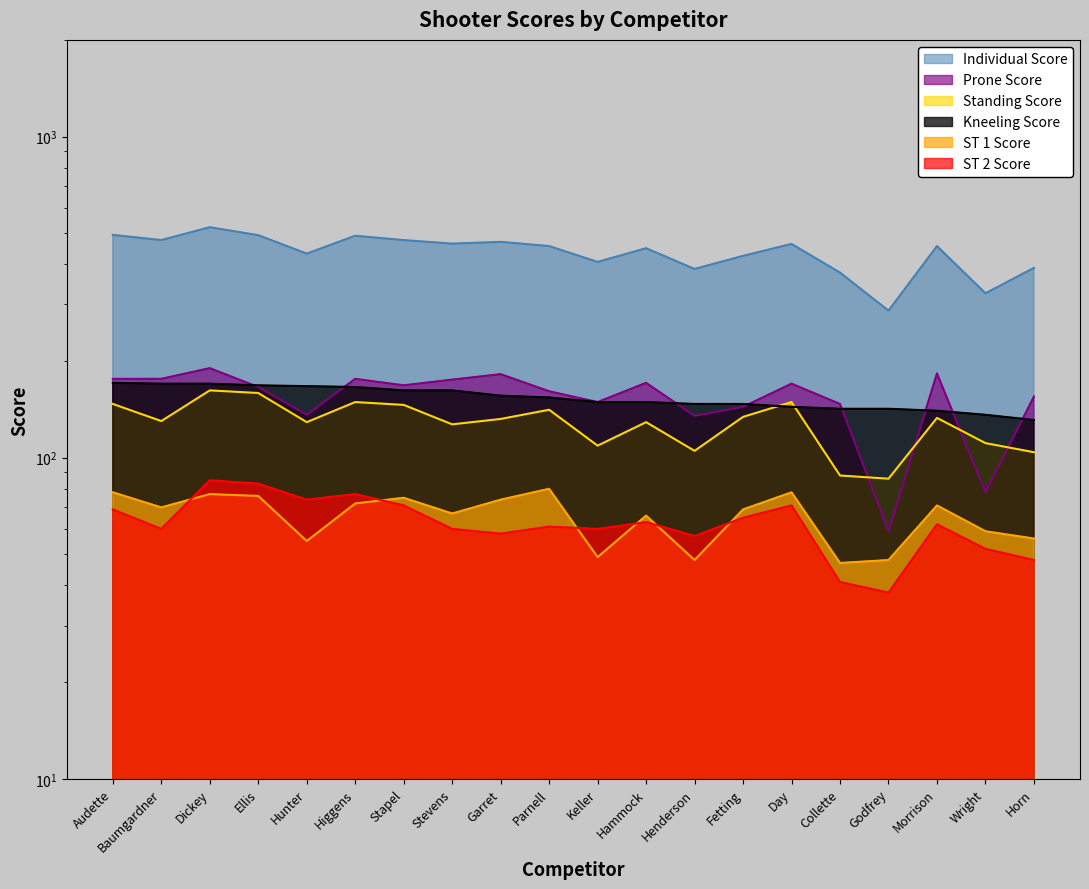

How many data points in Standing Score are less than 132?

10